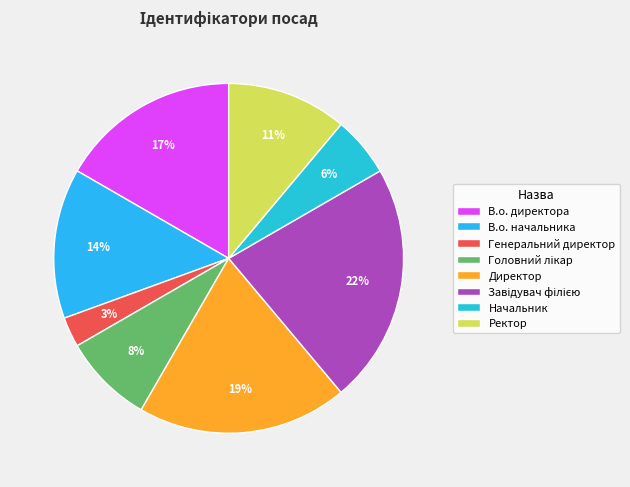

Count the number of slices in the pie.

8